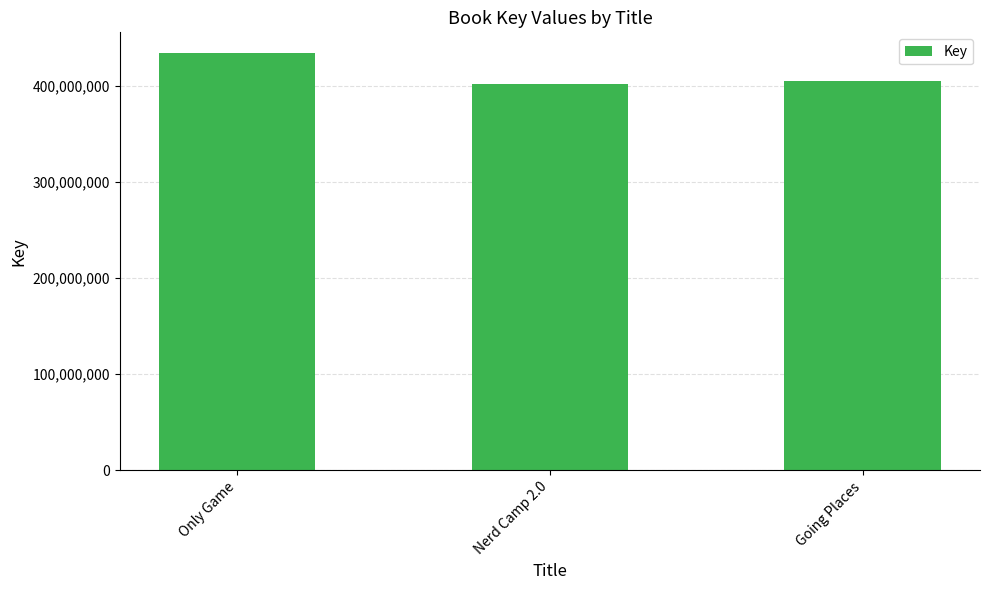

What is the change in value from Only Game to Going Places?

-29097793